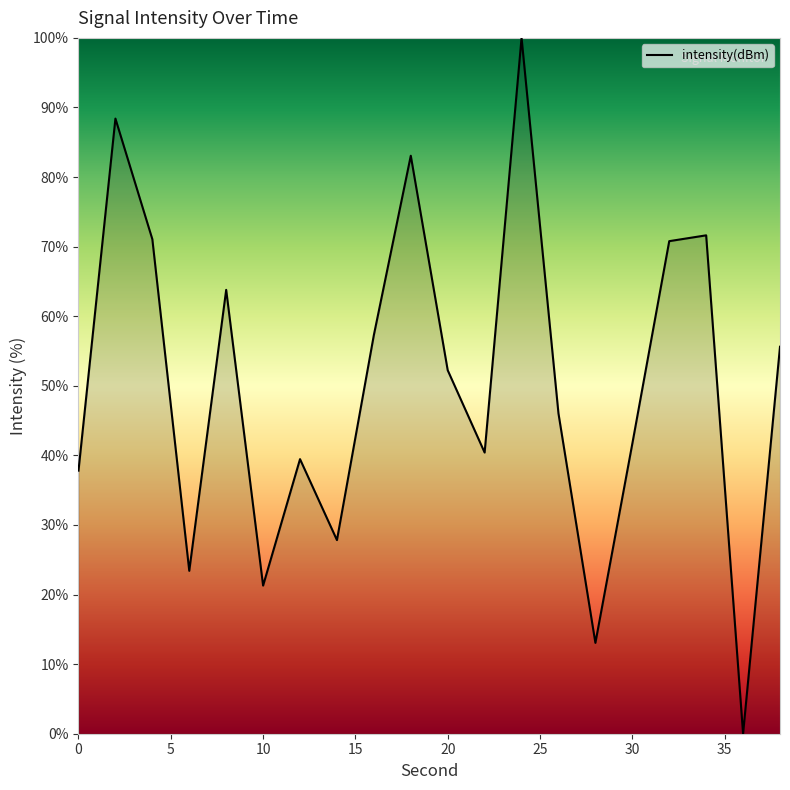

What is the difference between the maximum and minimum values?

100.0